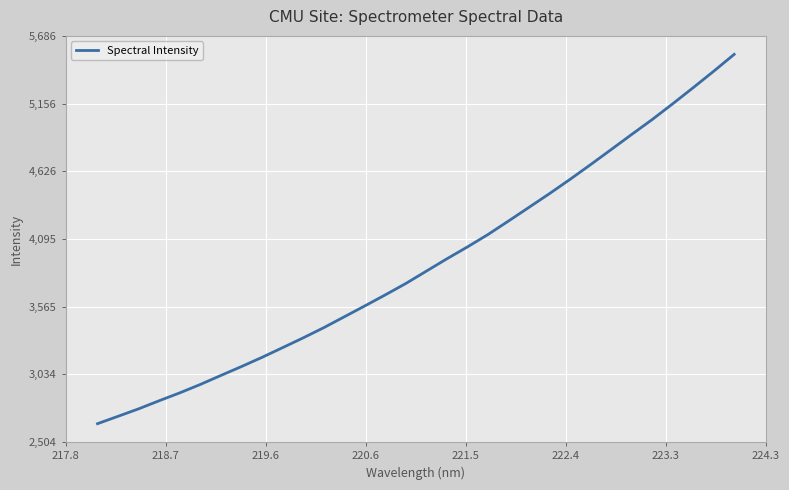

What is the greatest value displayed?

5541.6